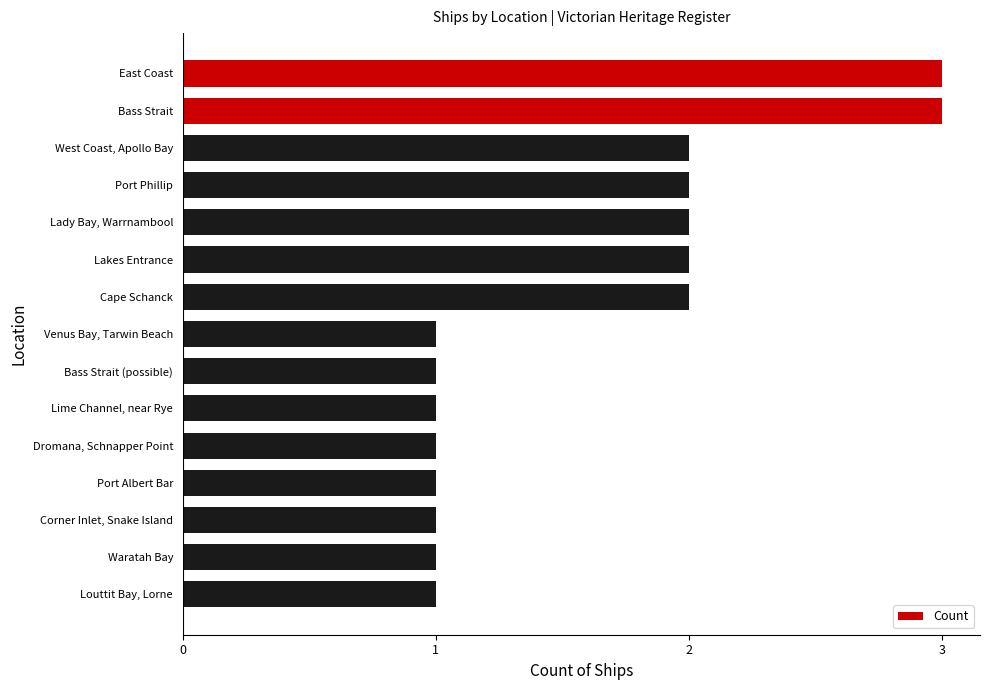

What is the maximum value shown in the chart?

3